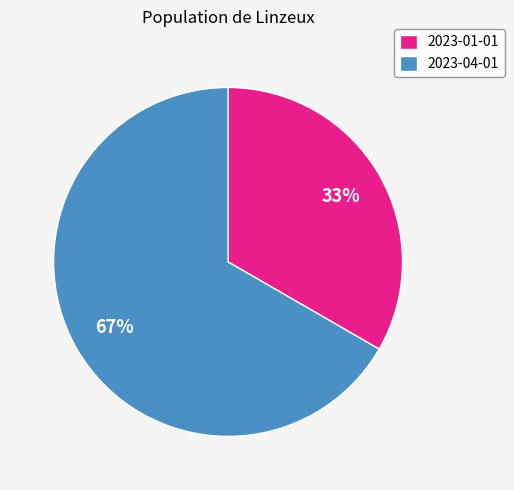

How many slices are in this pie chart?

2